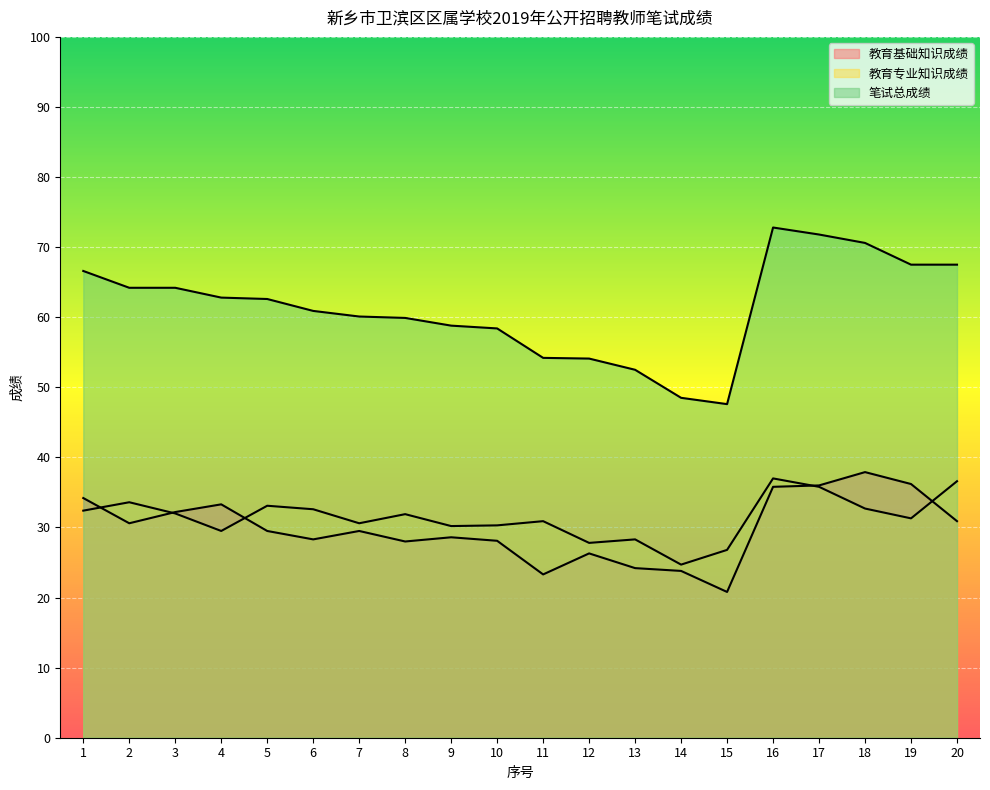

Rank the series at 17 from lowest to highest value.

教育专业知识成绩, 教育基础知识成绩, 笔试总成绩